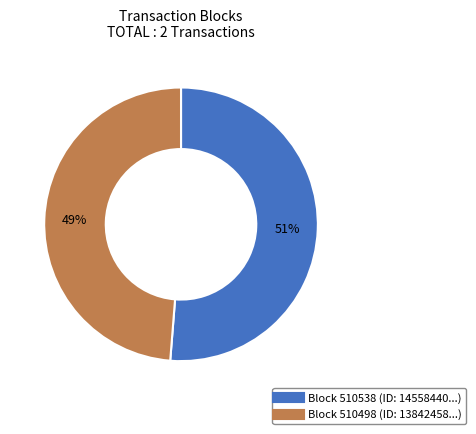

To the nearest percent, what is the average slice percentage?

50%